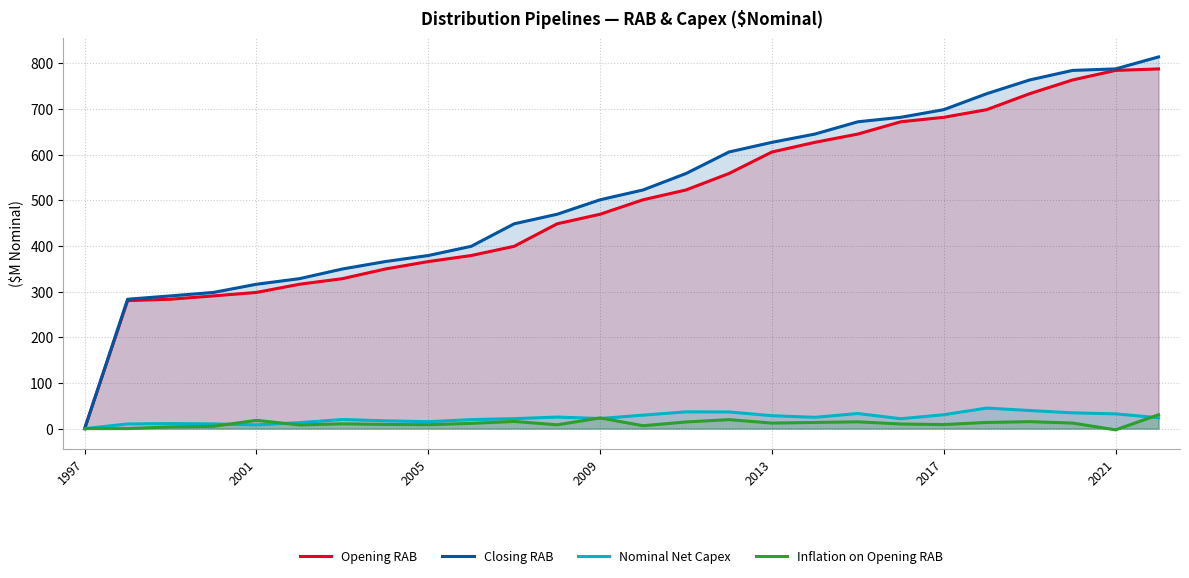

How many values in the Opening RAB series exceed 500?

13